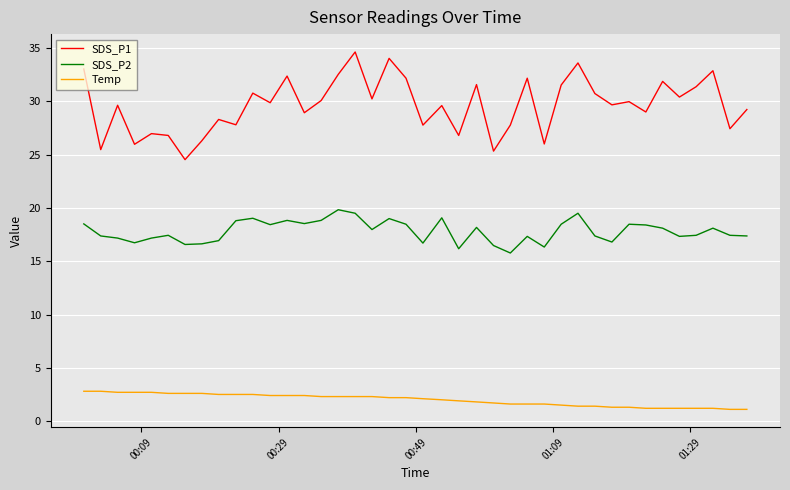

True or false: Temp and SDS_P2 intersect in this chart.

False